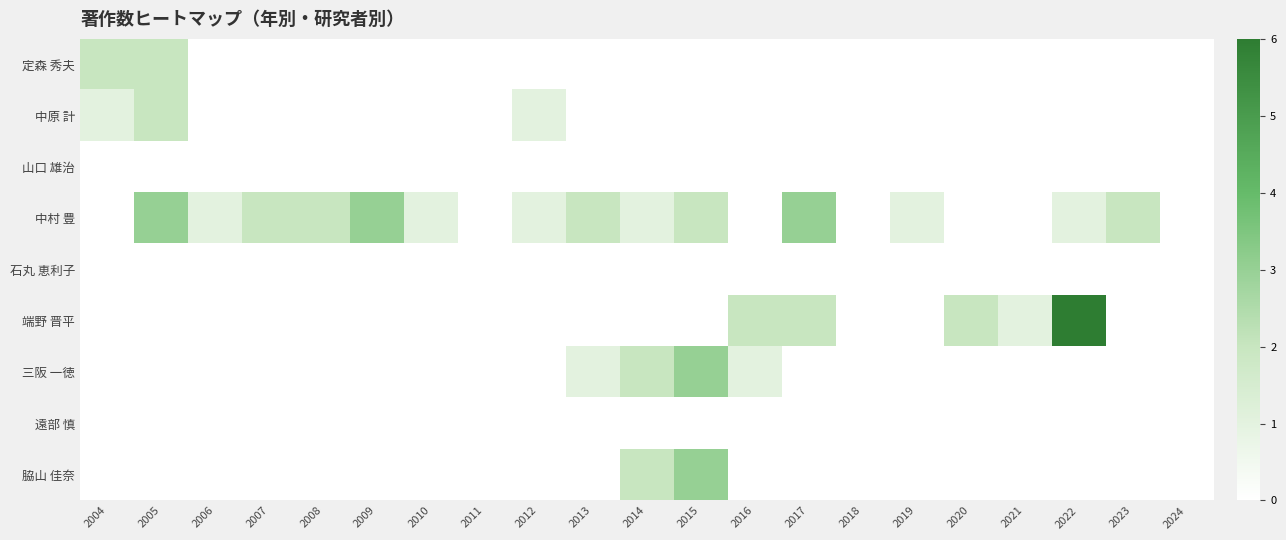

Count the number of categories in the chart.

21